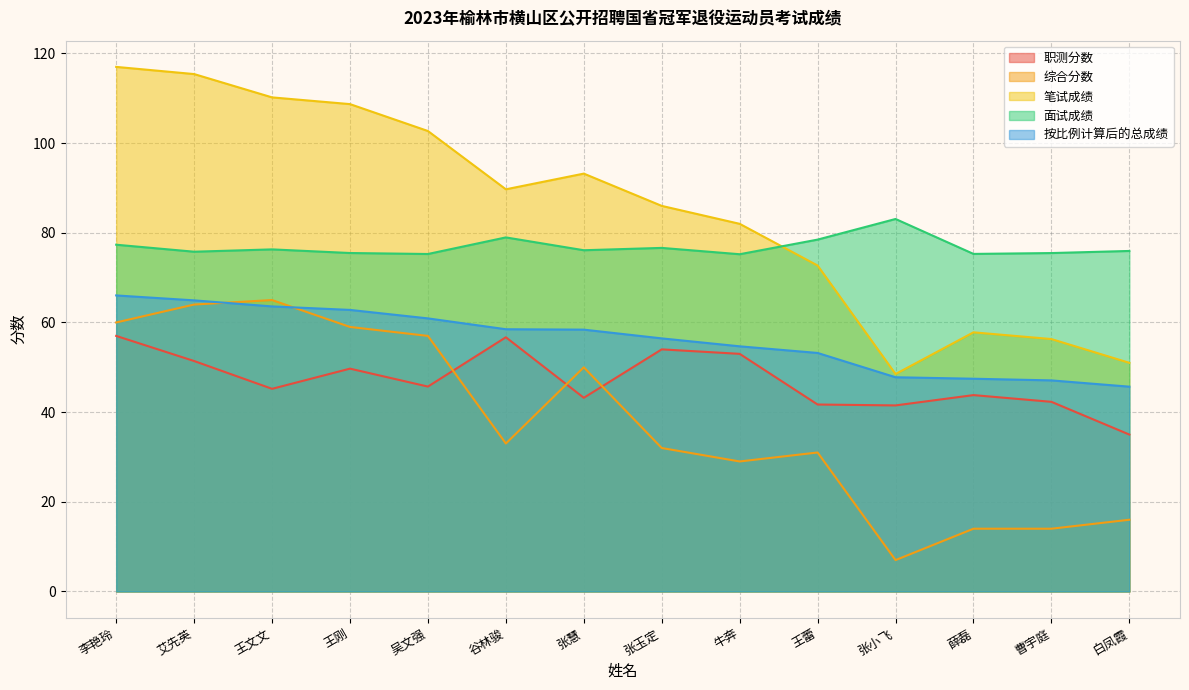

How many lines are shown in the chart?

5